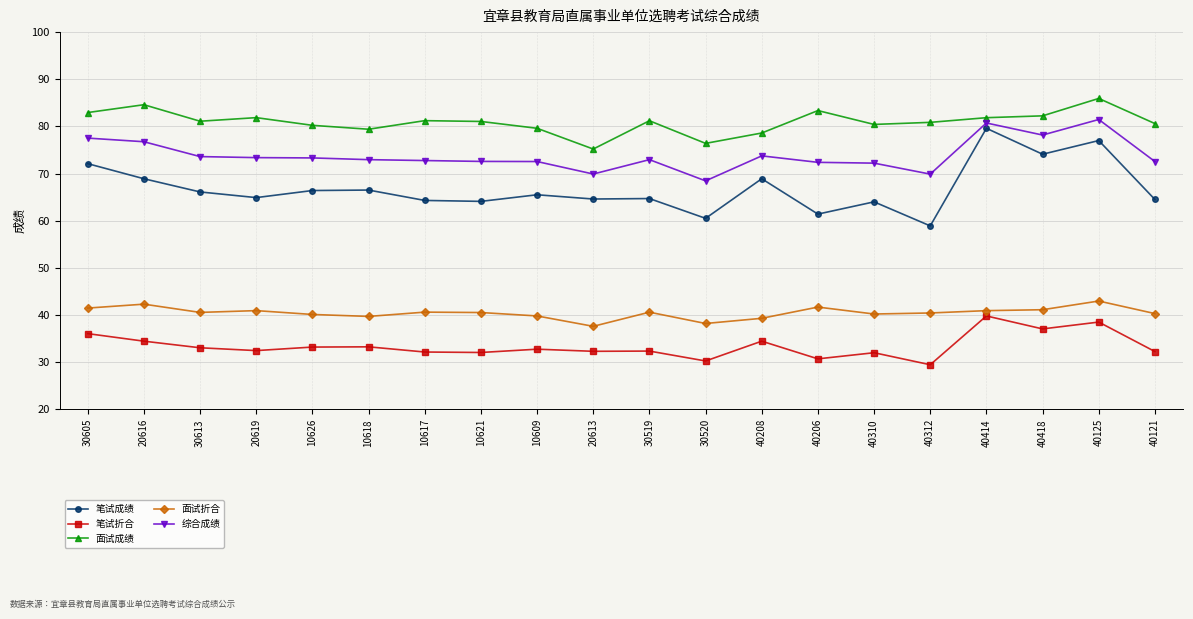

What position from the left is 40312?

16